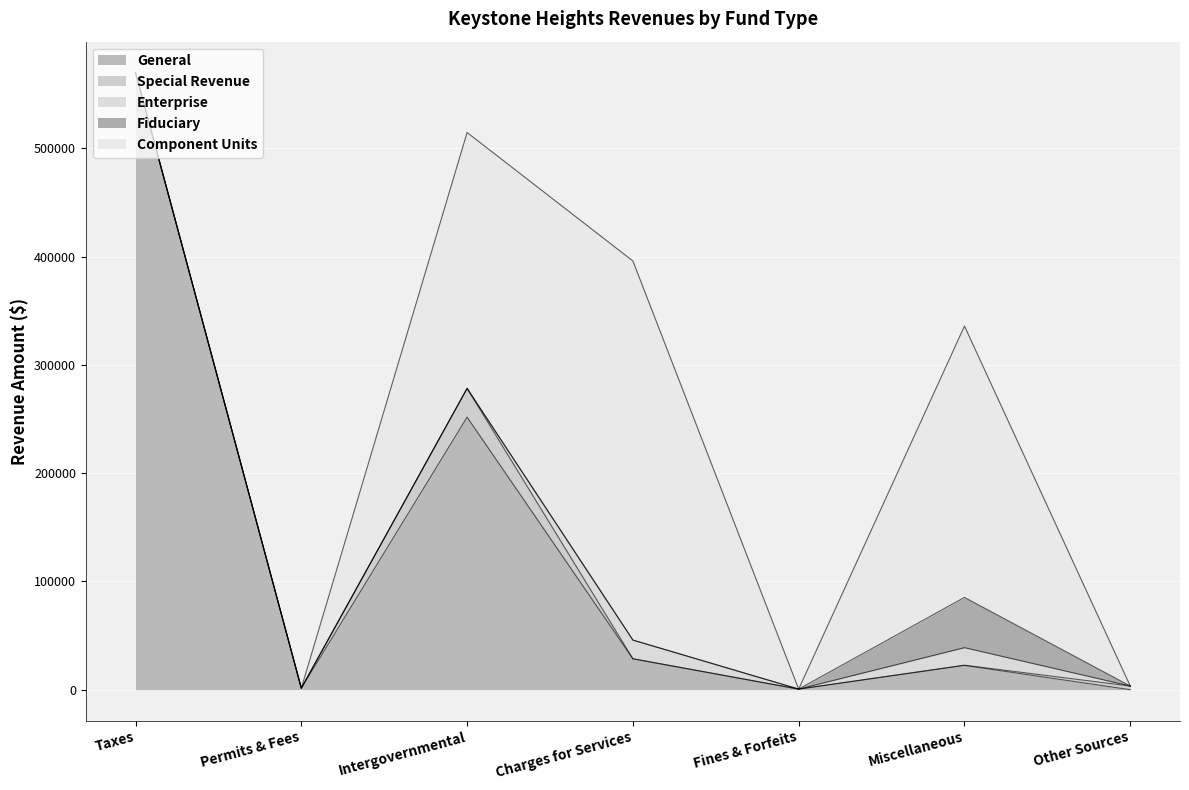

What is the total value across all series at Permits & Fees?

1386